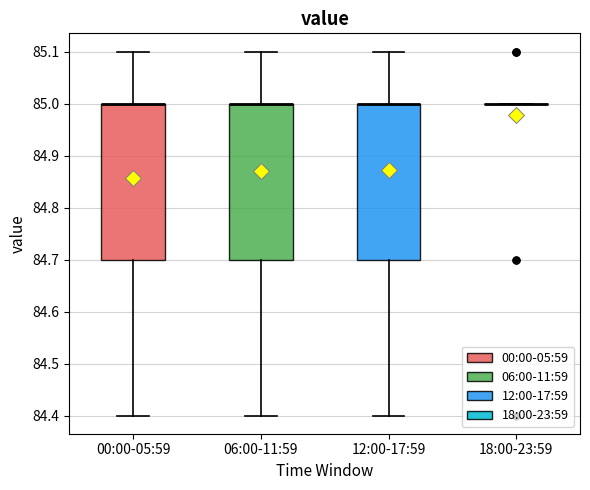

Reading left to right, read every box against the y-axis: the position of its median line, the range the box covers, and the ends of its whiskers. The values are not printed on the chart, so give them approximately, as read against the axis.

00:00-05:59: median 85.0 (drawn on the box's upper edge), box 84.7 to 85.0, whiskers 84.4 to 85.1
06:00-11:59: median 85.0 (drawn on the box's upper edge), box 84.7 to 85.0, whiskers 84.4 to 85.1
12:00-17:59: median 85.0 (drawn on the box's upper edge), box 84.7 to 85.0, whiskers 84.4 to 85.1
18:00-23:59: box collapsed to a line at 85.0, whiskers 85.0 to 85.0